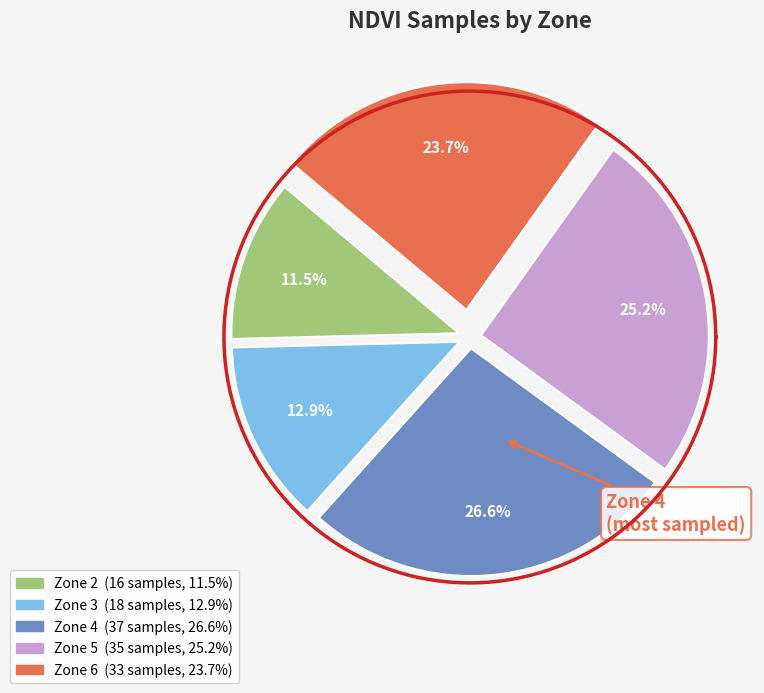

Is it true that Zone 4 is 39% of the pie?

False